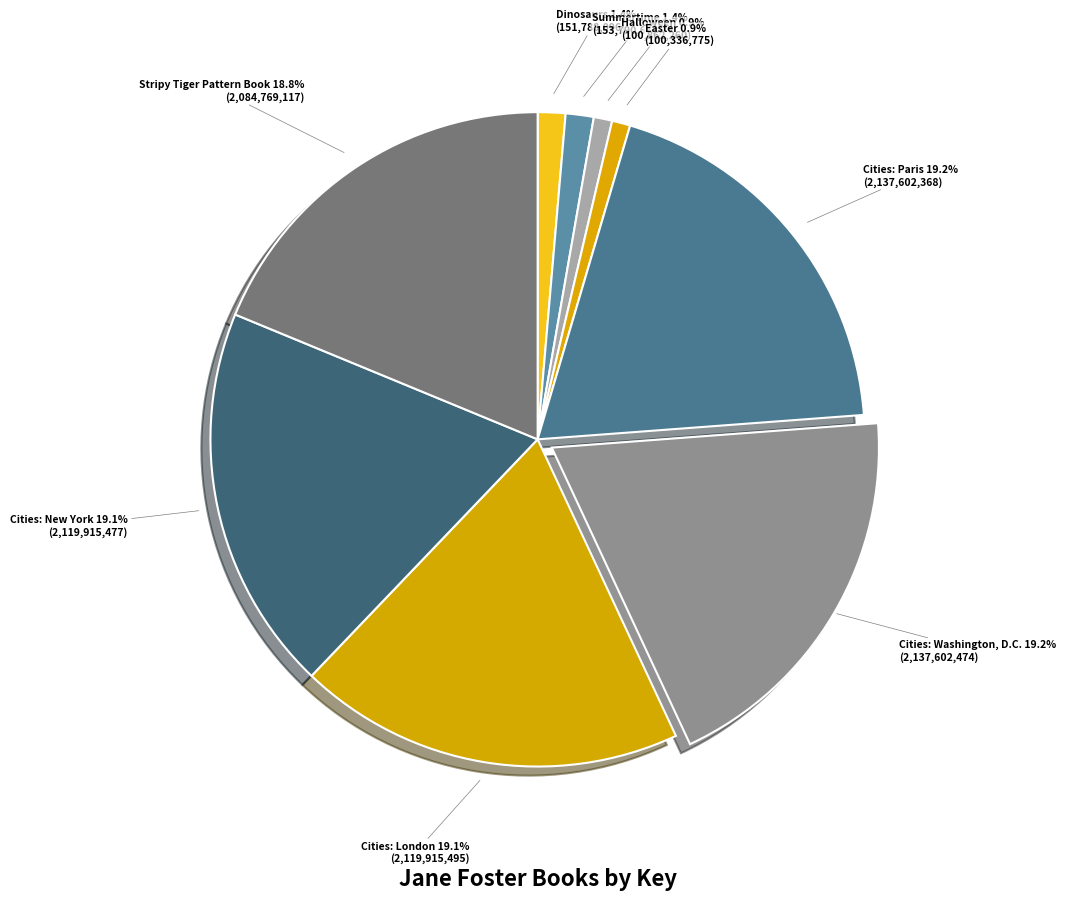

Is there a majority slice in this chart?

No